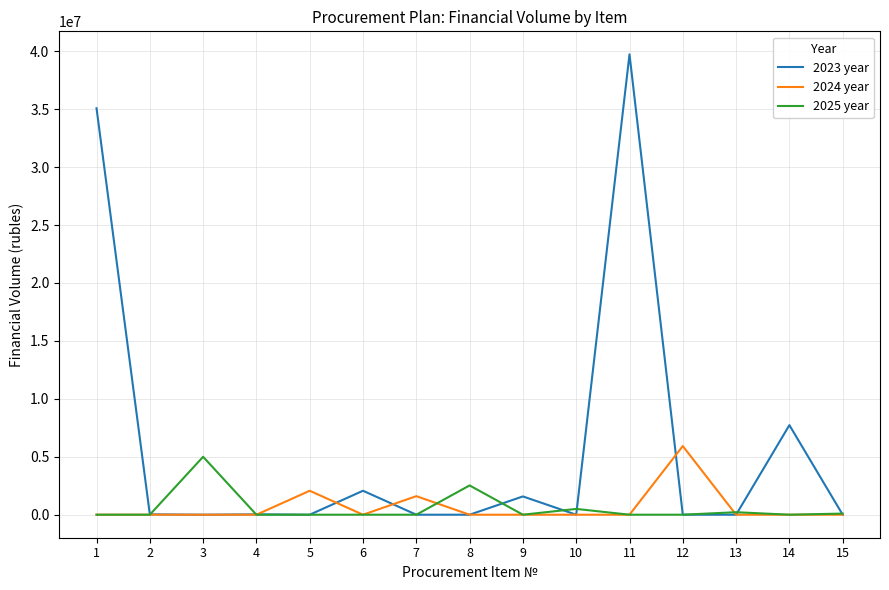

Which series has the widest spread of values?

2023 year